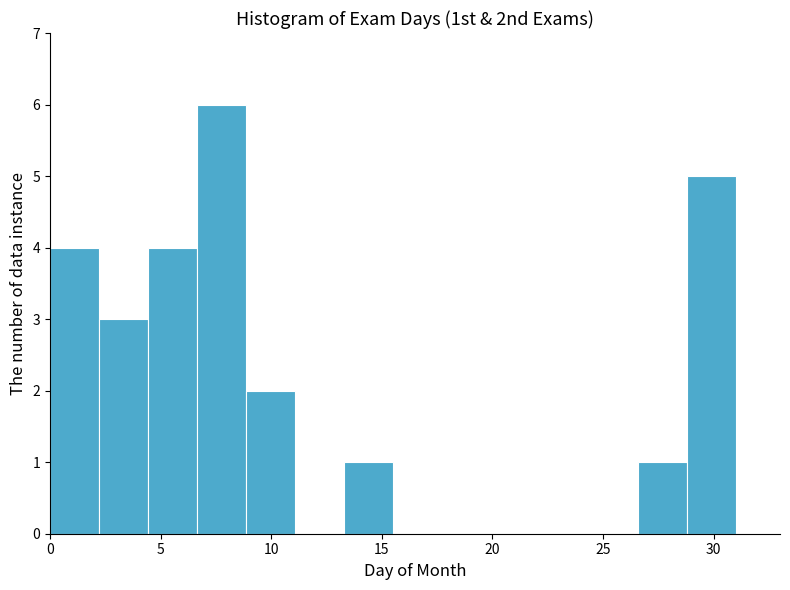

Reading left to right, transcribe this chart: for each bar, give the range it covers on the x-axis and its height. Neither the bar edges nor the heights are printed on the chart, so give them approximately, as read against the axes.

0.0 to 2.0: 4
2.0 to 4.5: 3
4.5 to 6.5: 4
6.5 to 9.0: 6
9.0 to 11.0: 2
11.0 to 13.5: 0
13.5 to 15.5: 1
15.5 to 17.5: 0
17.5 to 20.0: 0
20.0 to 22.0: 0
22.0 to 24.5: 0
24.5 to 26.5: 0
26.5 to 29.0: 1
29.0 to 31.0: 5